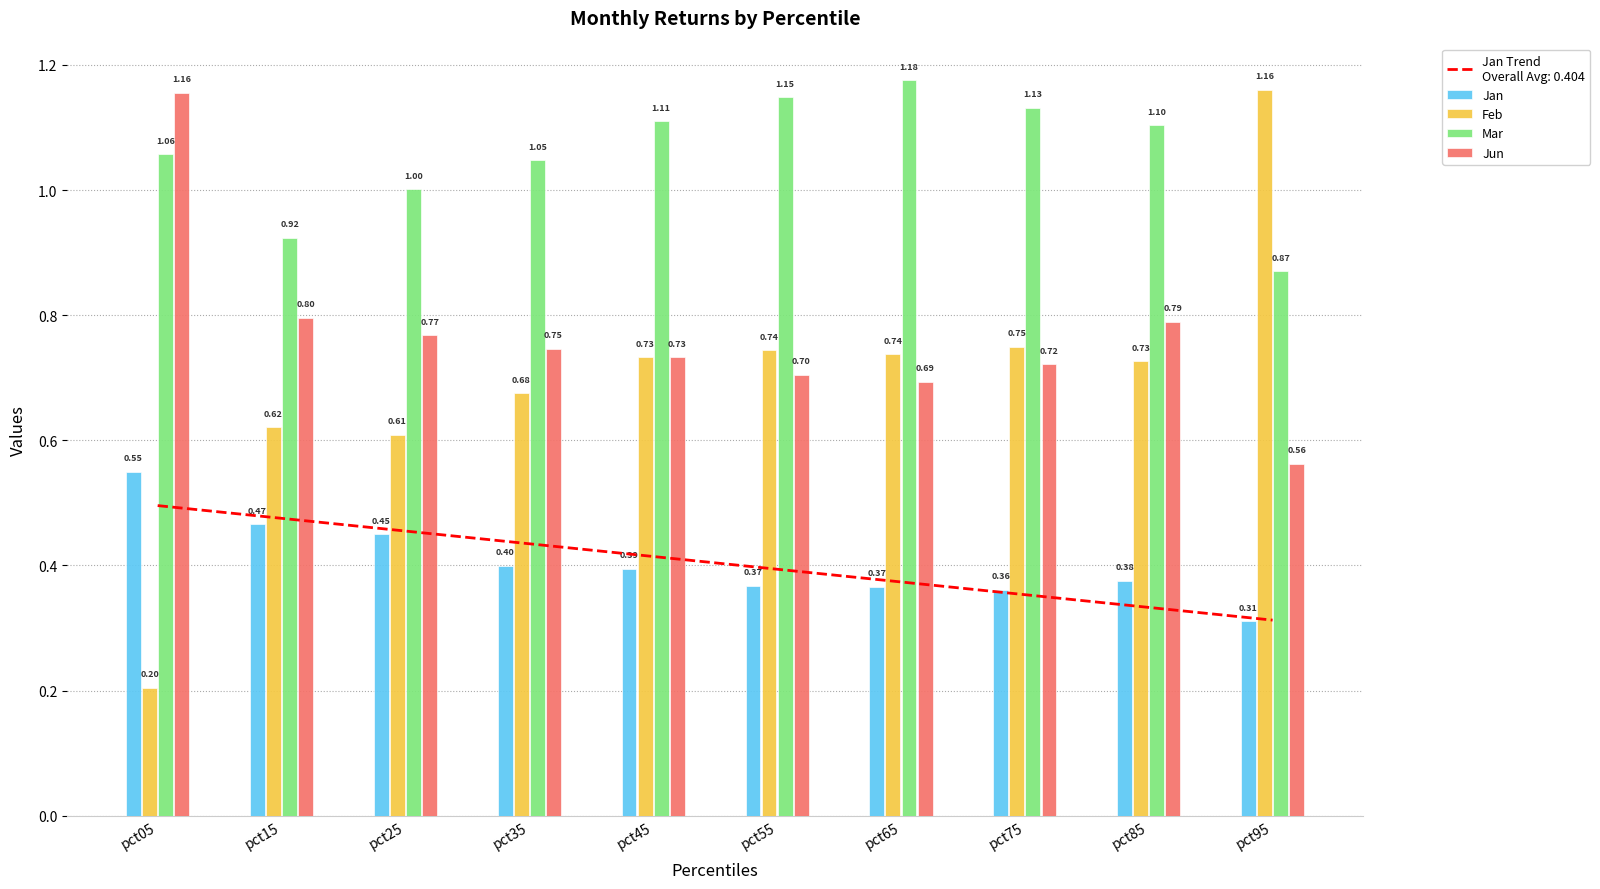

Which series has the largest total across all categories?

Mar